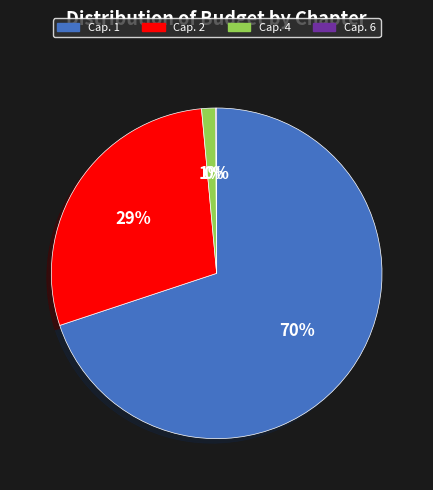

What is the largest slice in the pie chart?

Cap. 1